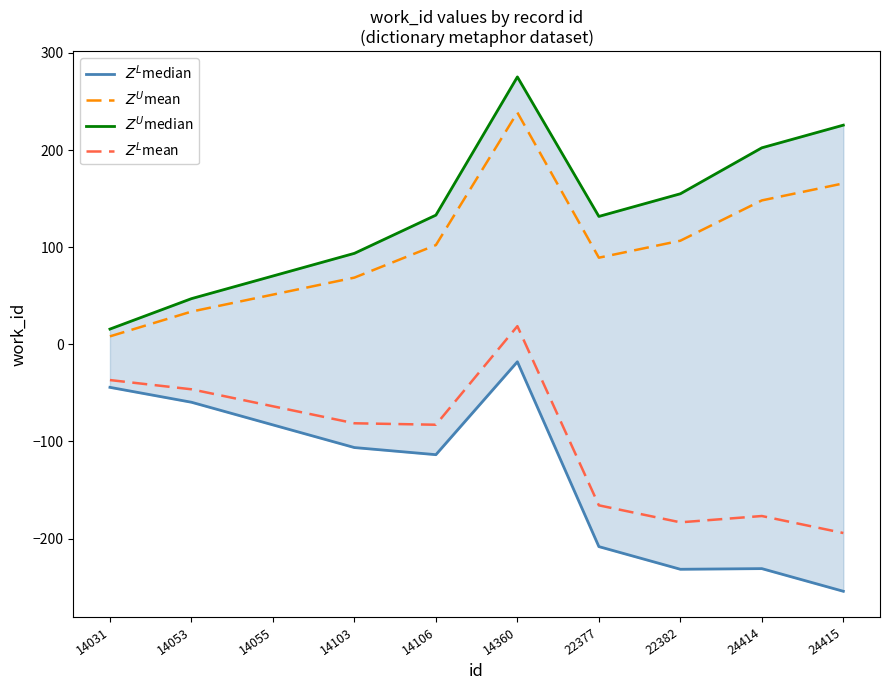

The value of $Z^L$median at 14106 is -63.8. True or false?

False